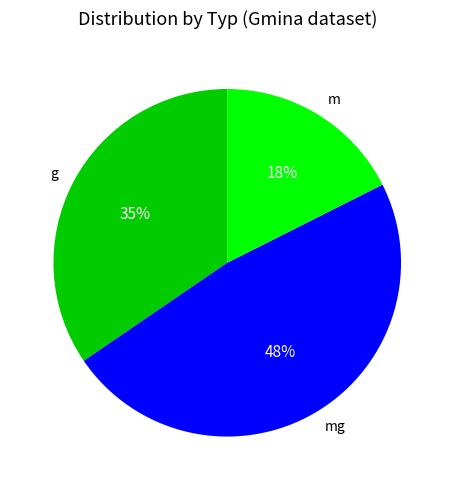

To the nearest percent, what percentage of the pie is g?

35%